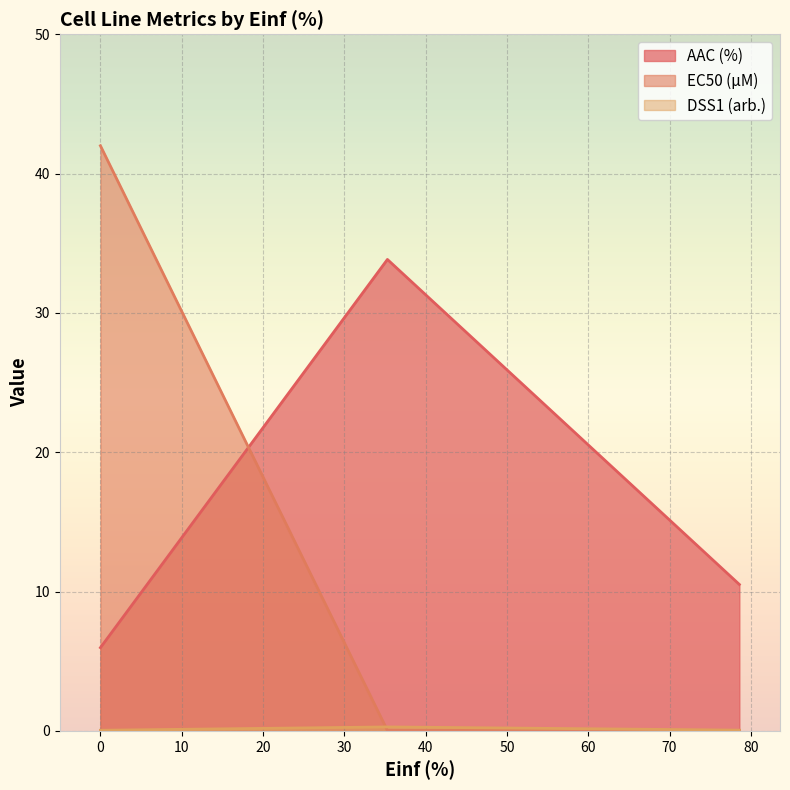

Which series has the widest spread of values?

EC50 (µM)